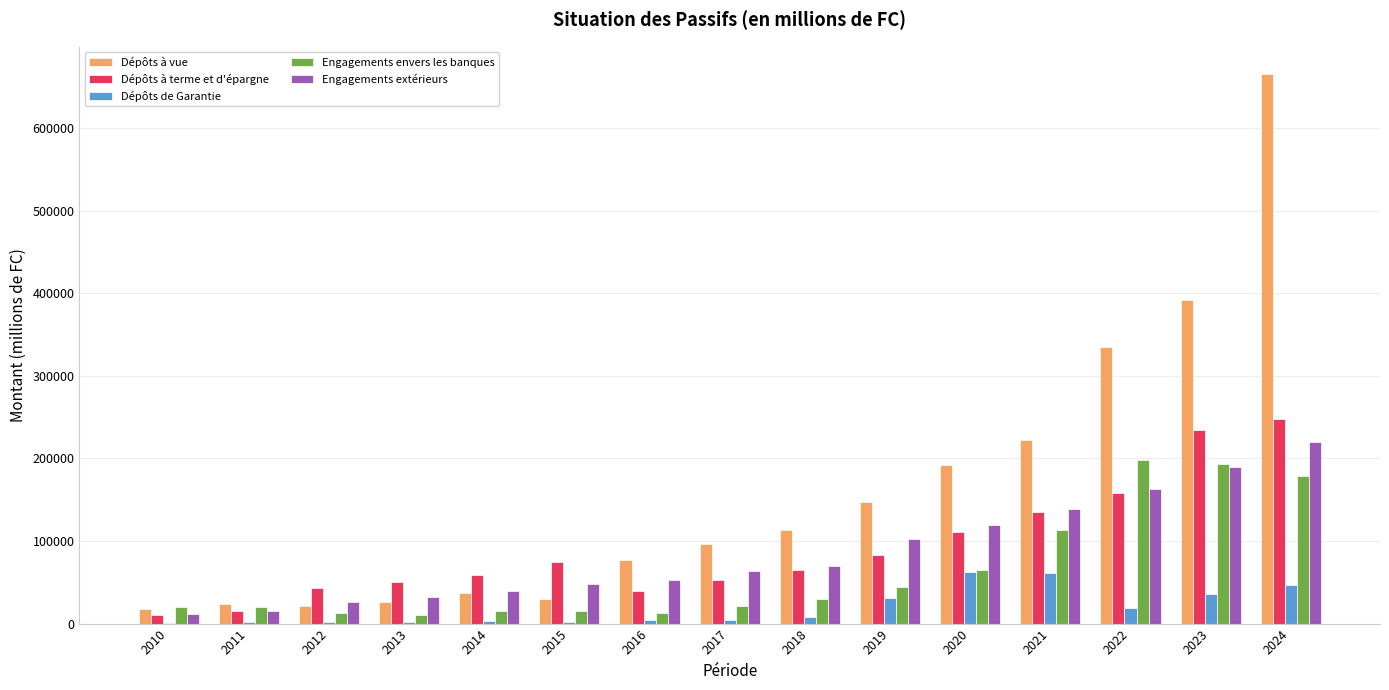

How many categories are shown in the chart?

15